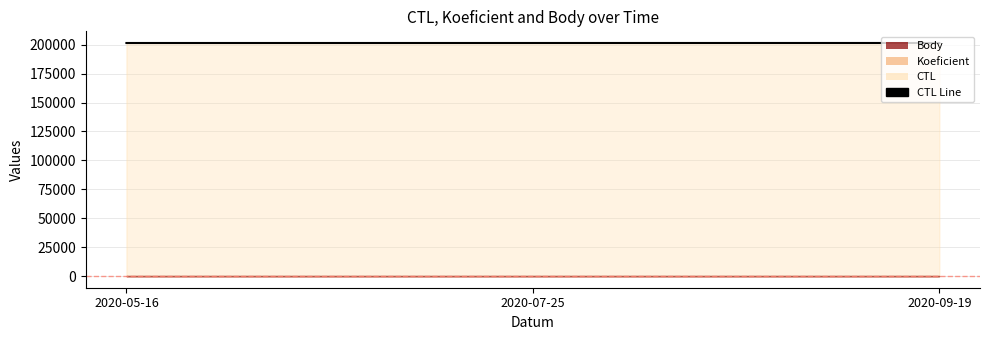

Reading left to right, extract all data points from this chart.

201504	201512	201518